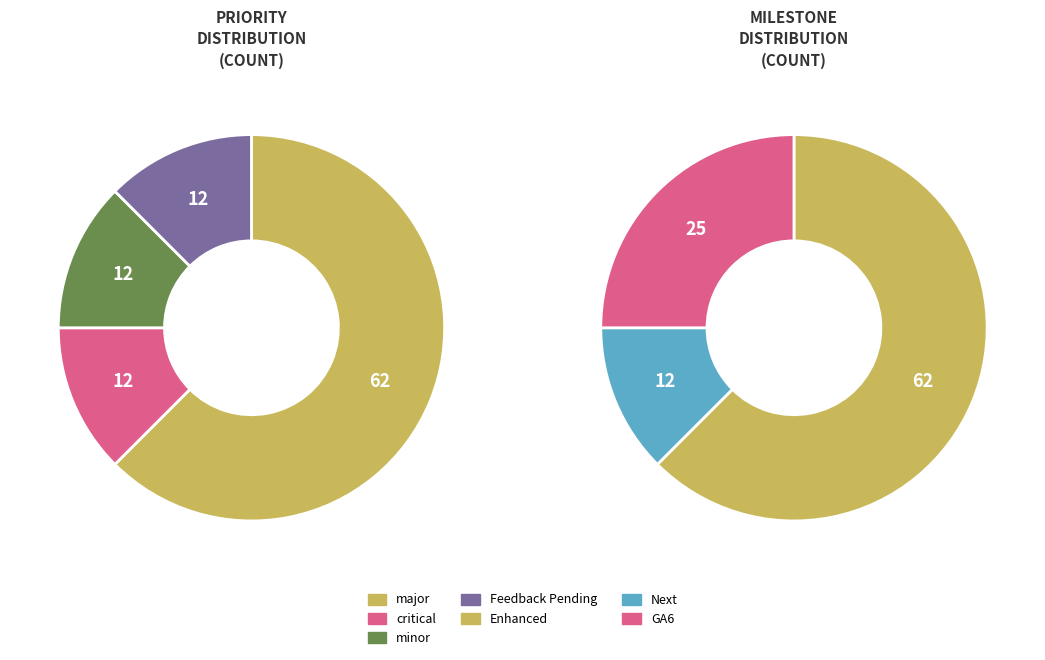

What percentage is the major (Next) slice, to the nearest percent?

11%